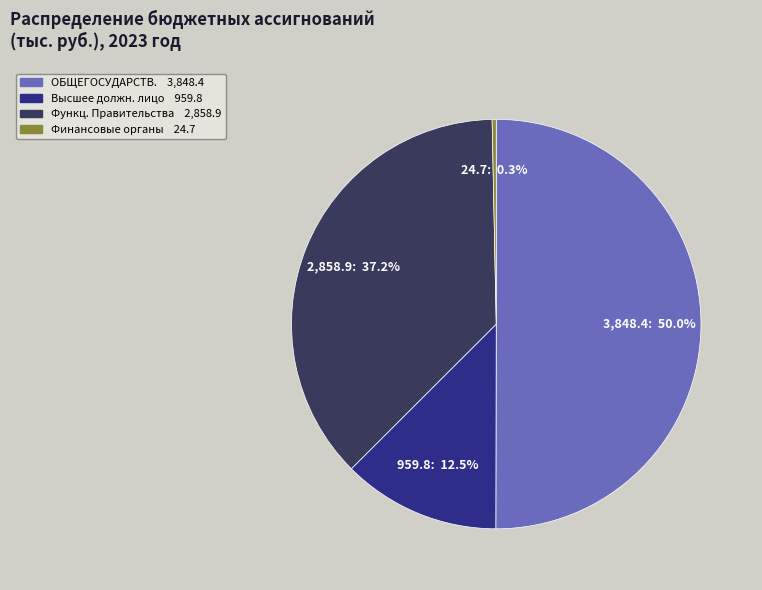

How many segments does this pie chart have?

4